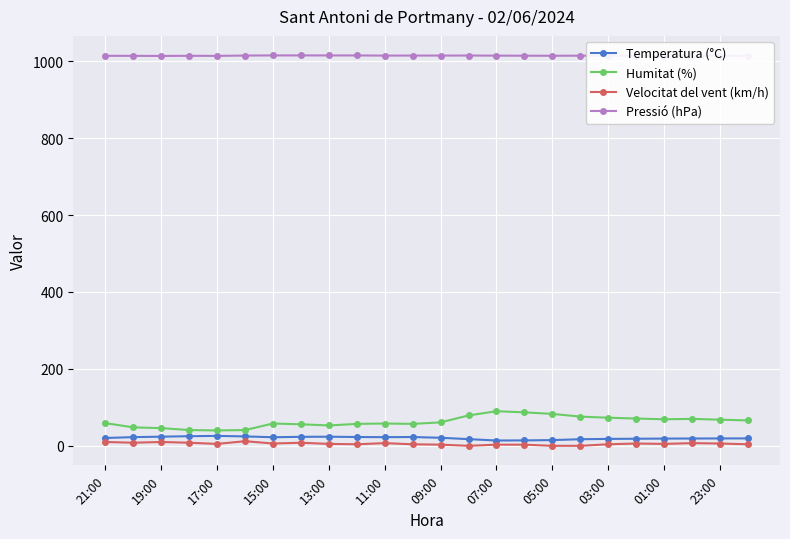

Rank the series by their maximum value, from highest to lowest.

Pressió (hPa), Humitat (%), Temperatura (°C), Velocitat del vent (km/h)